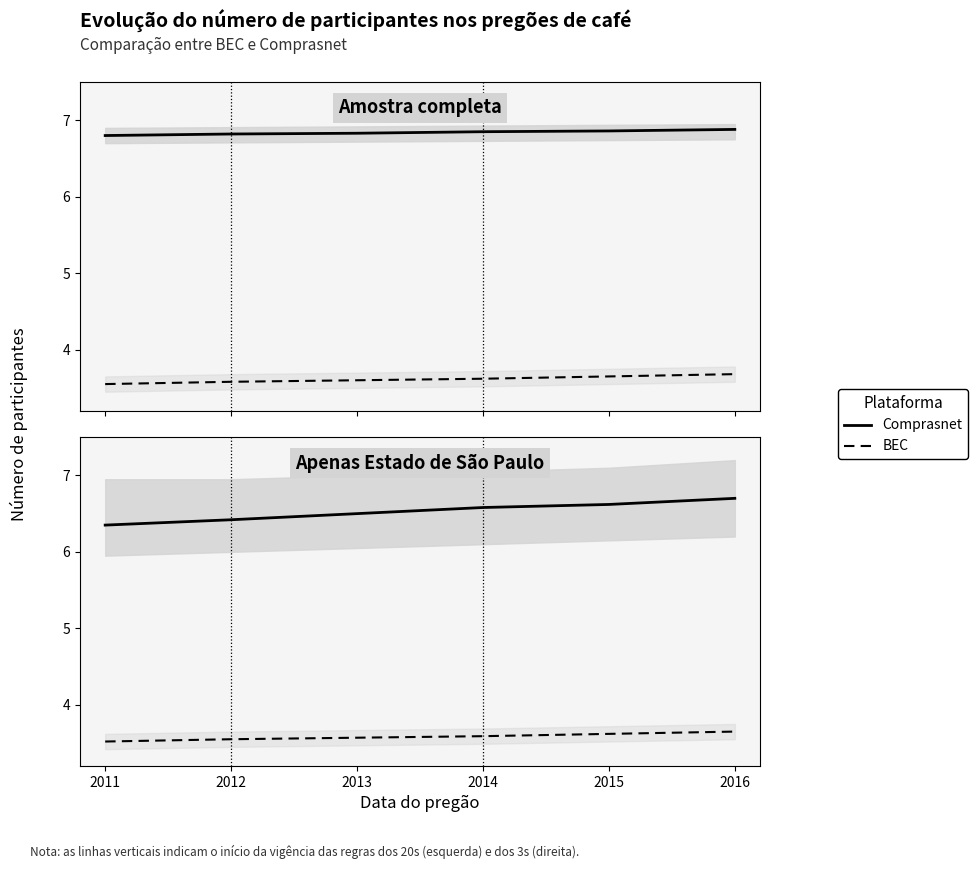

Rank the categories by BEC value from highest to lowest.

2016, 2015, 2014, 2013, 2012, 2011